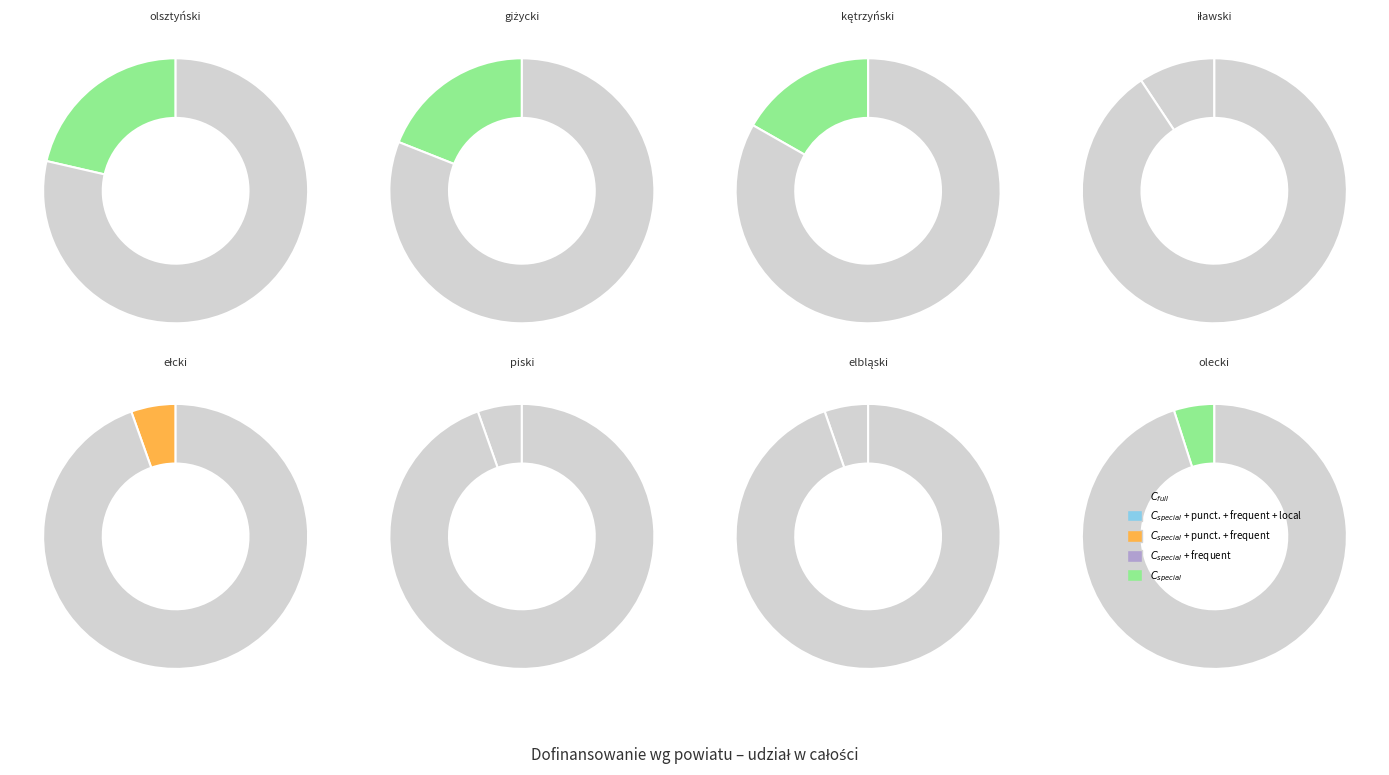

The olecki slice represents 5% of the pie. True or false?

True